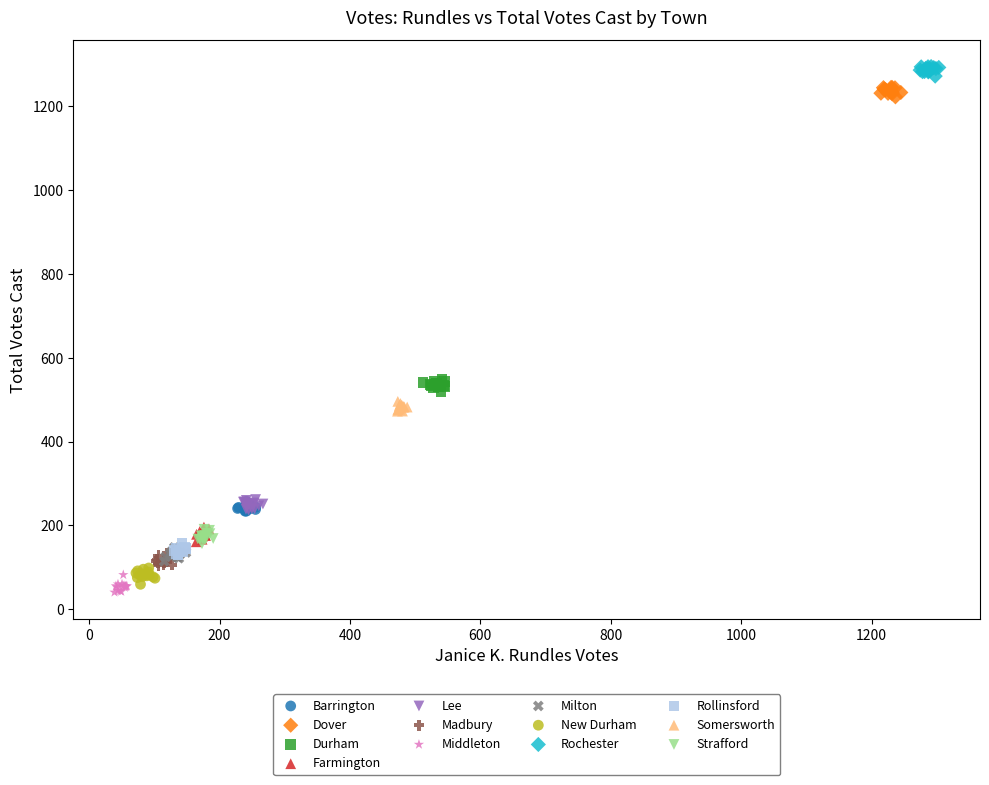

Which series contains the lowest Y value?

Middleton